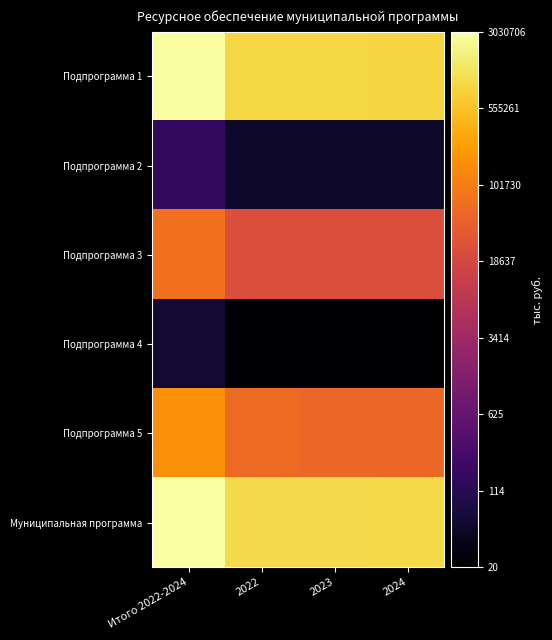

Count the number of data series in this chart.

6